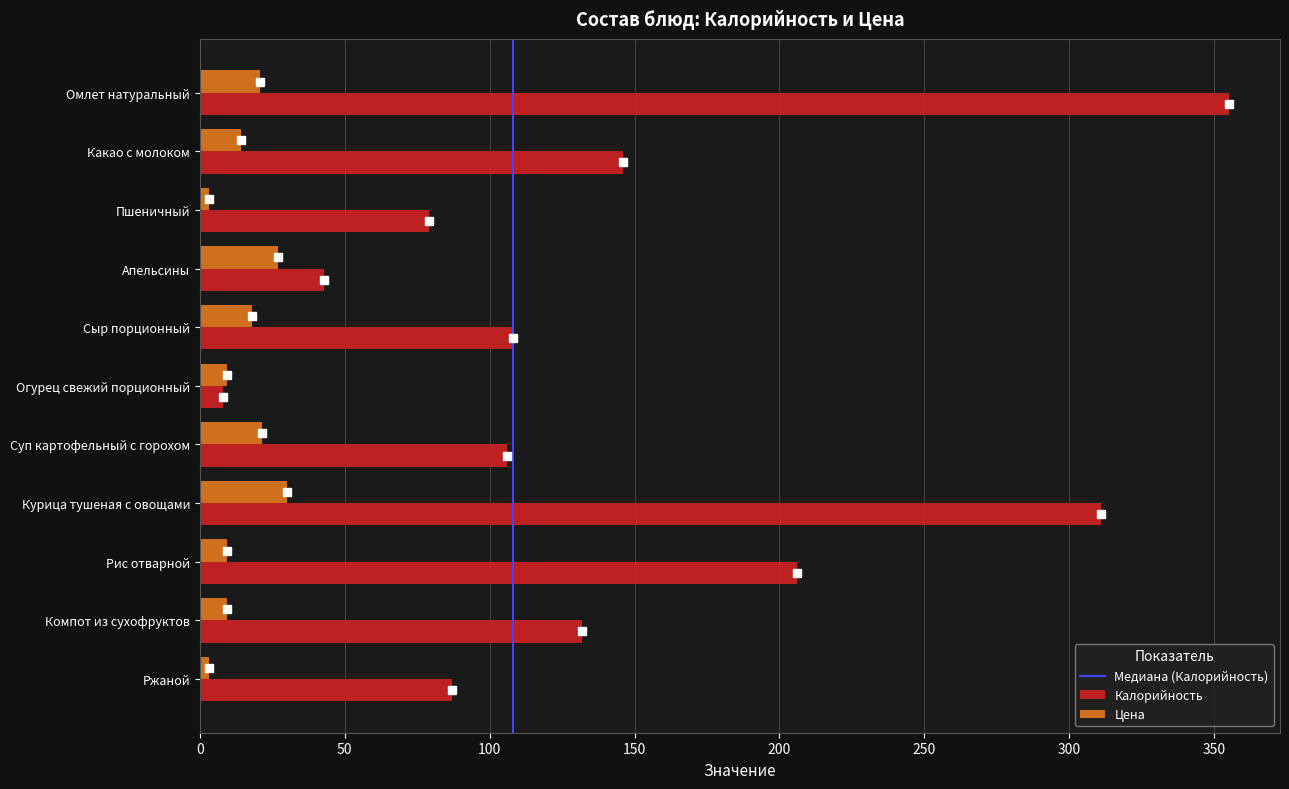

At which label does Калорийность reach its minimum?

Огурец свежий порционный